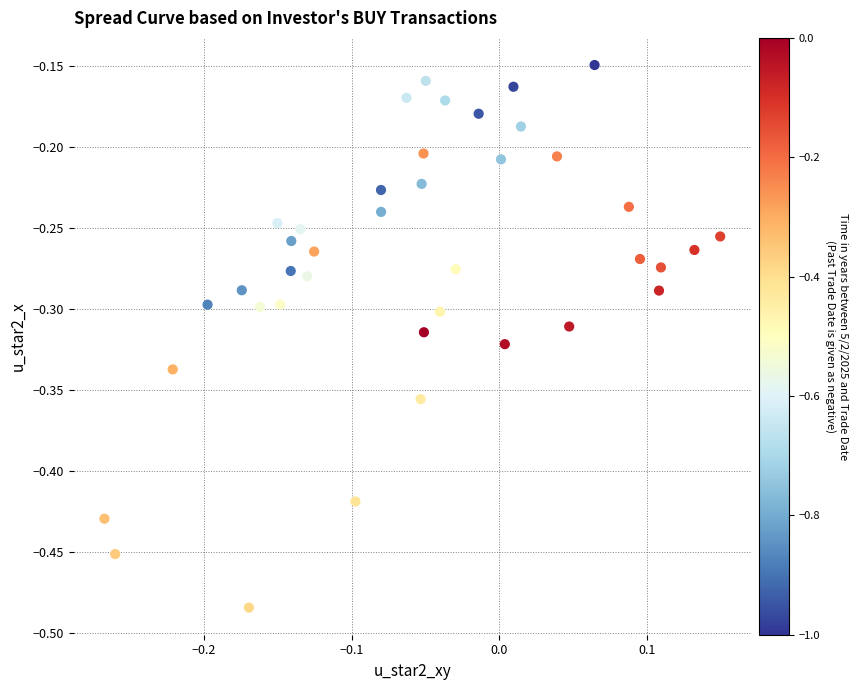

What is the range of Y values (max minus min)?

0.3